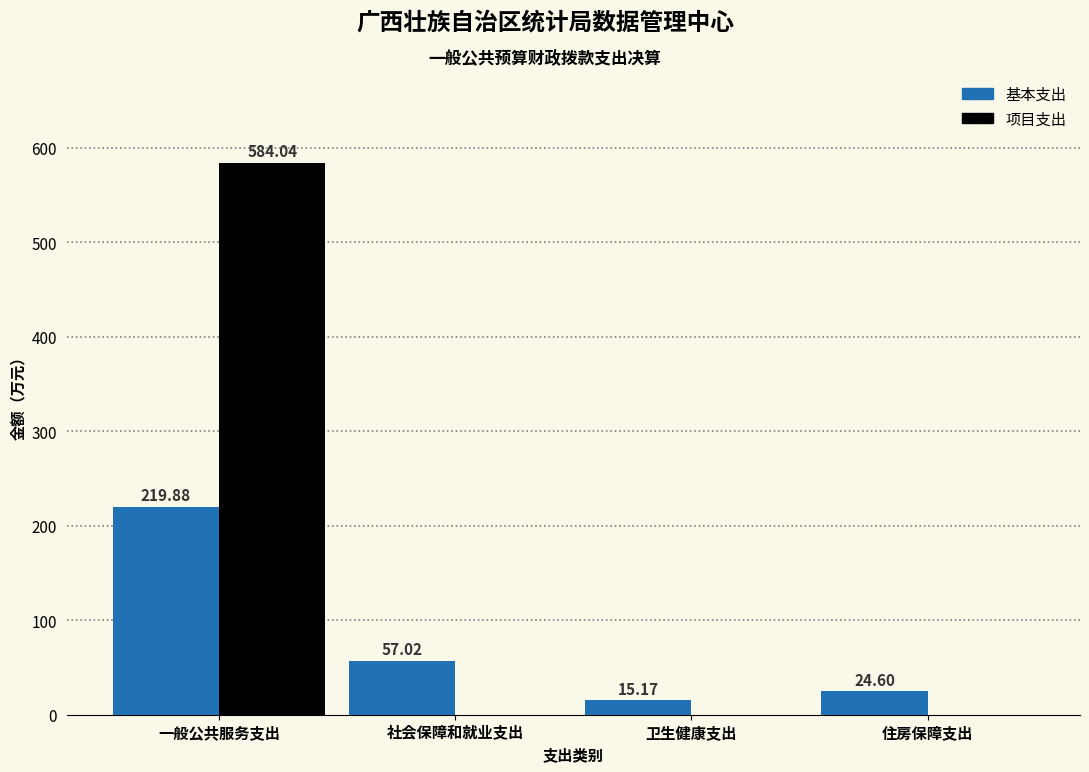

At which label is 基本支出 closest to 117?

社会保障和就业支出